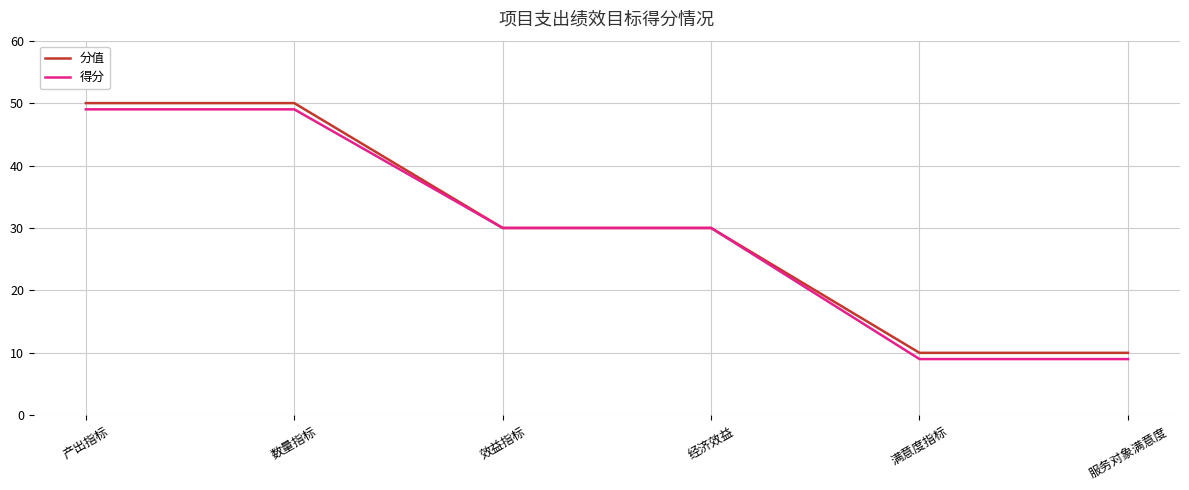

What is the total value across all series at 经济效益?

60